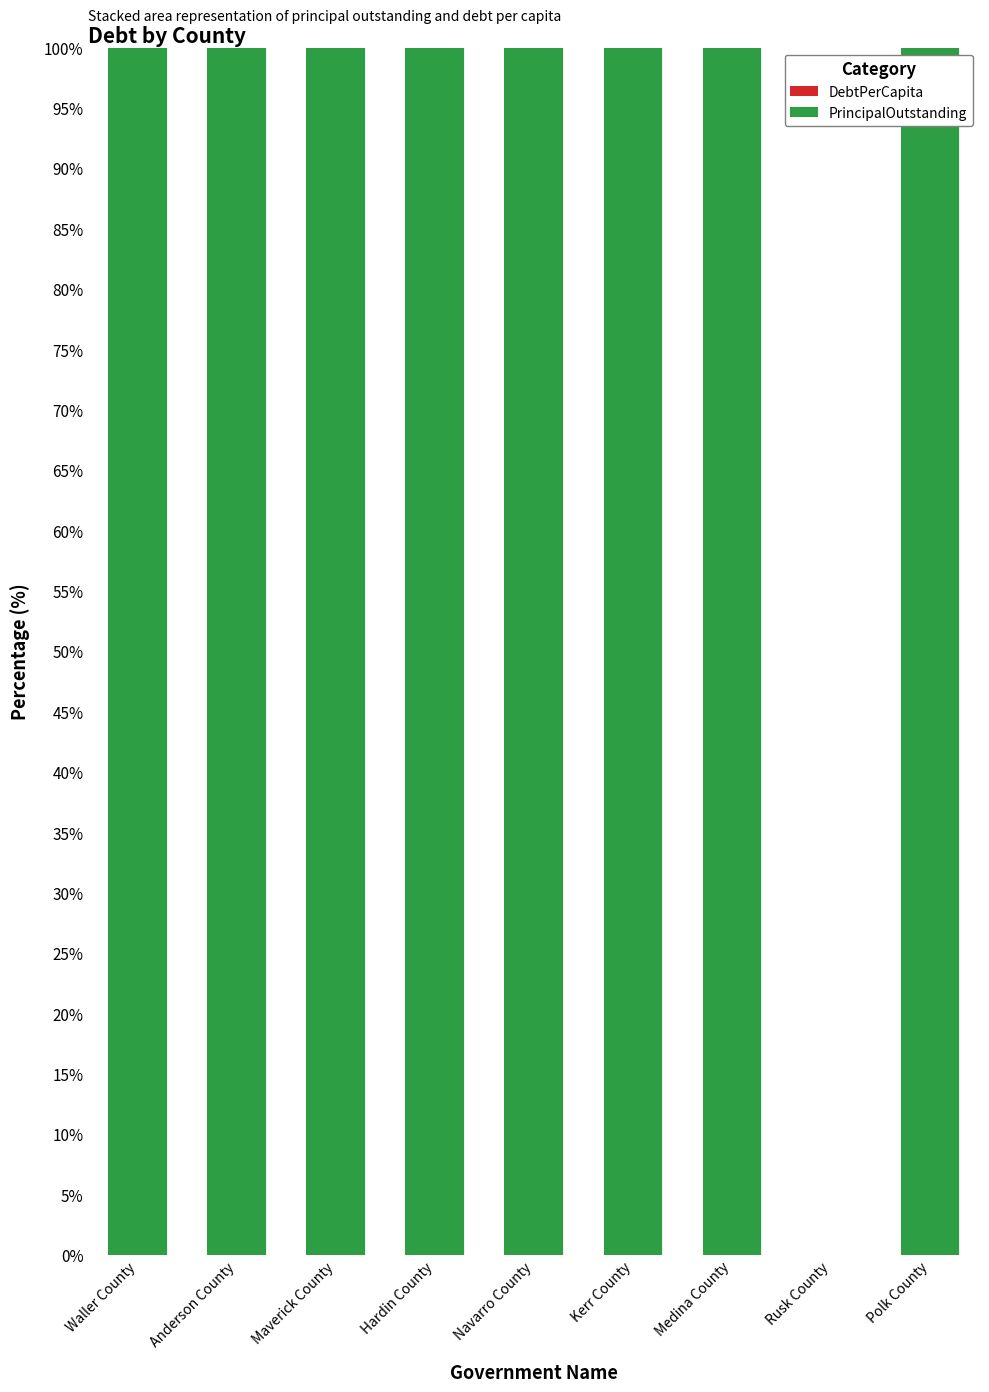

Are the bars grouped side by side (vs. stacked)?

No